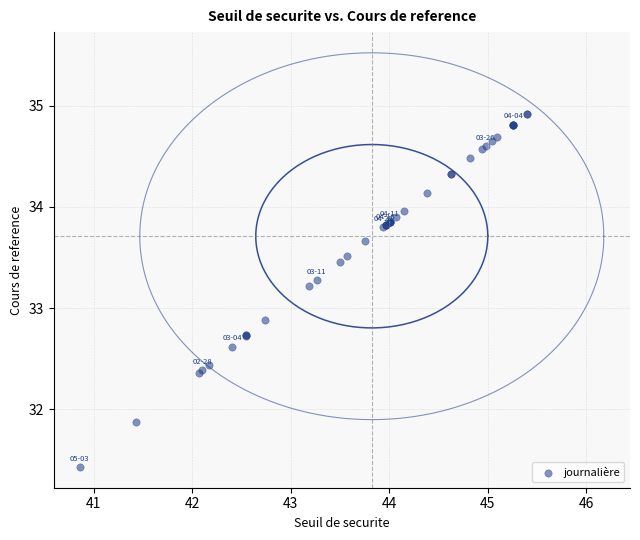

What Y value in the scatter plot is closest to 33?

32.9